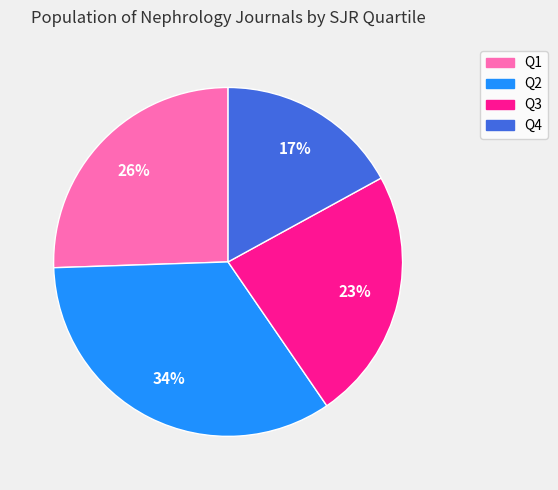

Is the sum of Q2 and Q4 greater than half?

Yes